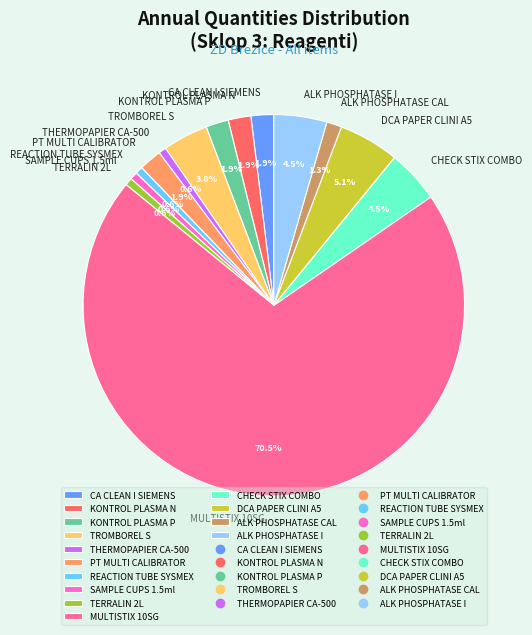

The REACTION TUBE SYSMEX slice represents 14% of the pie. True or false?

False